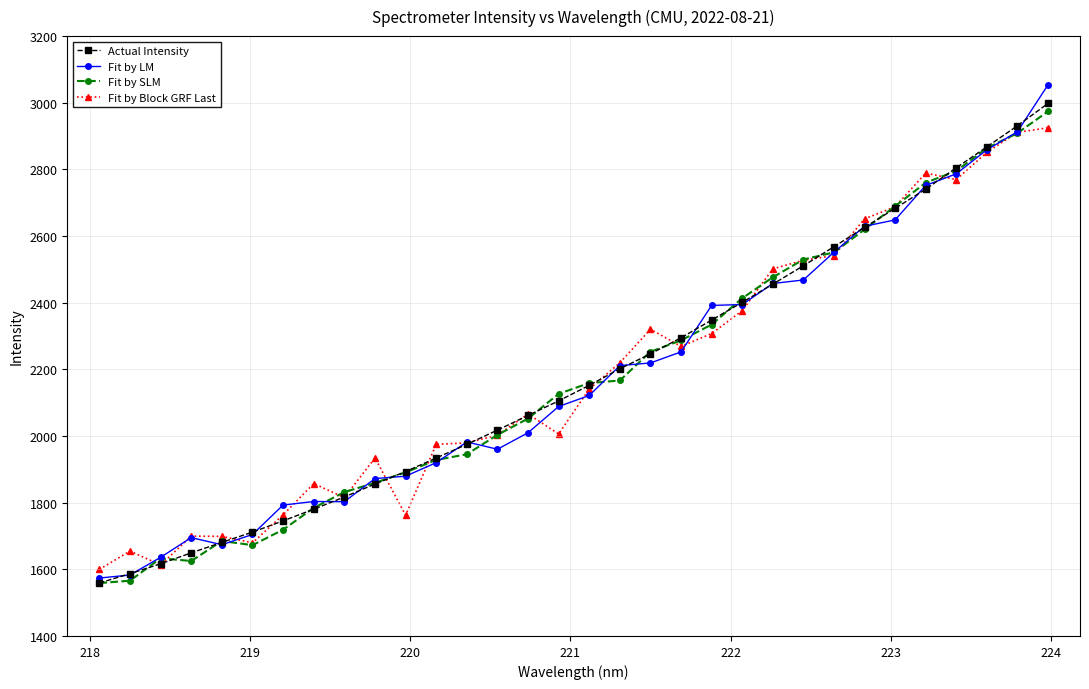

What is the lowest value of the Actual Intensity series?

1559.0